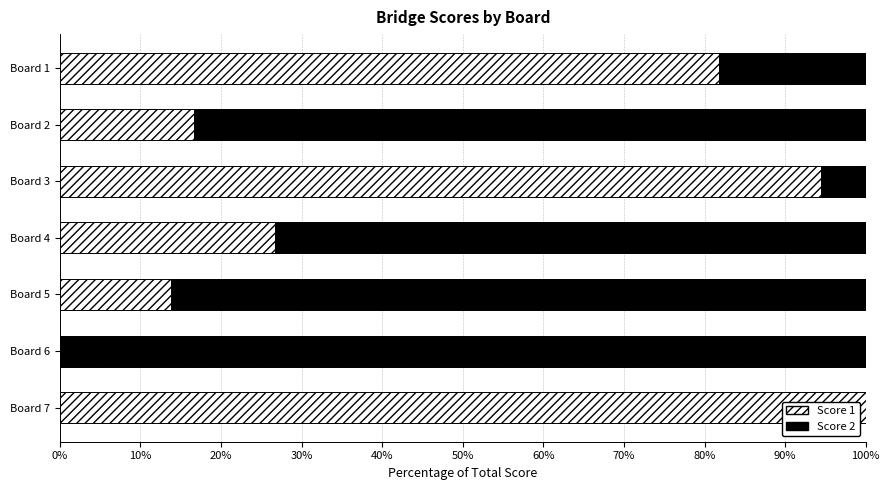

Which category has the highest value in the Score 1 series?

Board 7